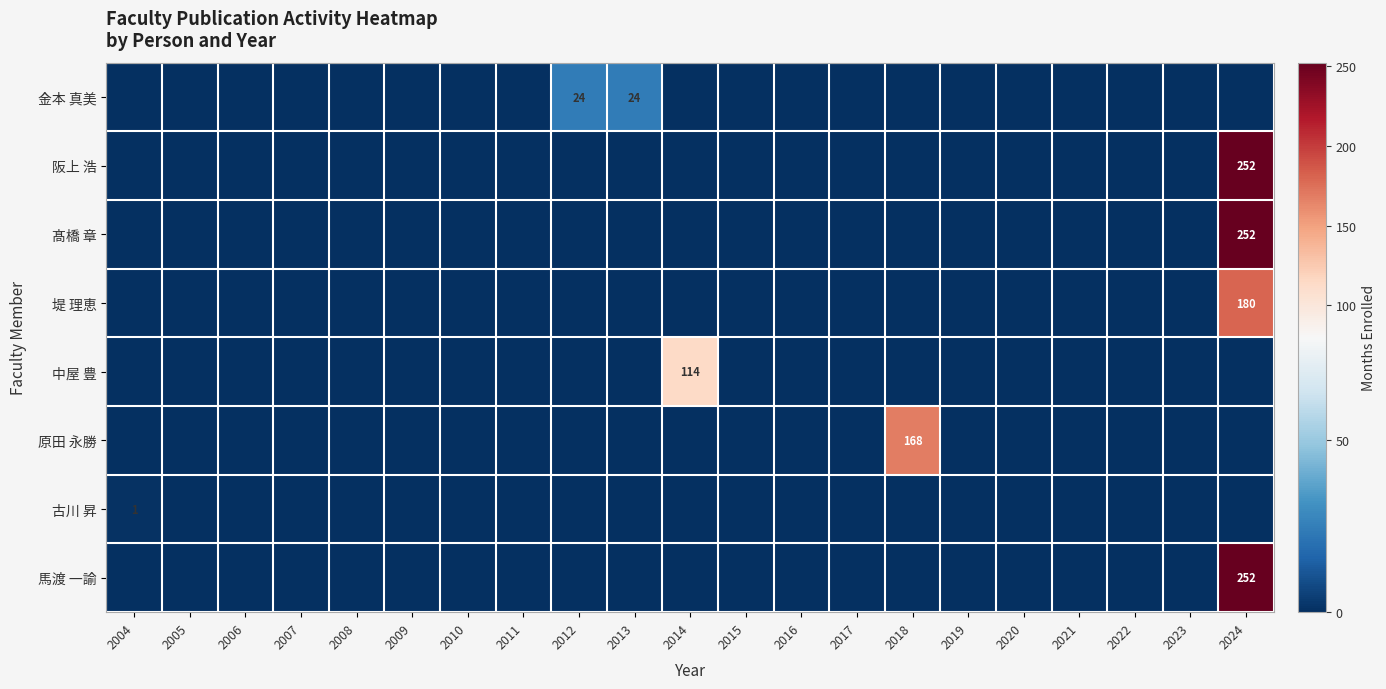

How many categories are shown in the chart?

21